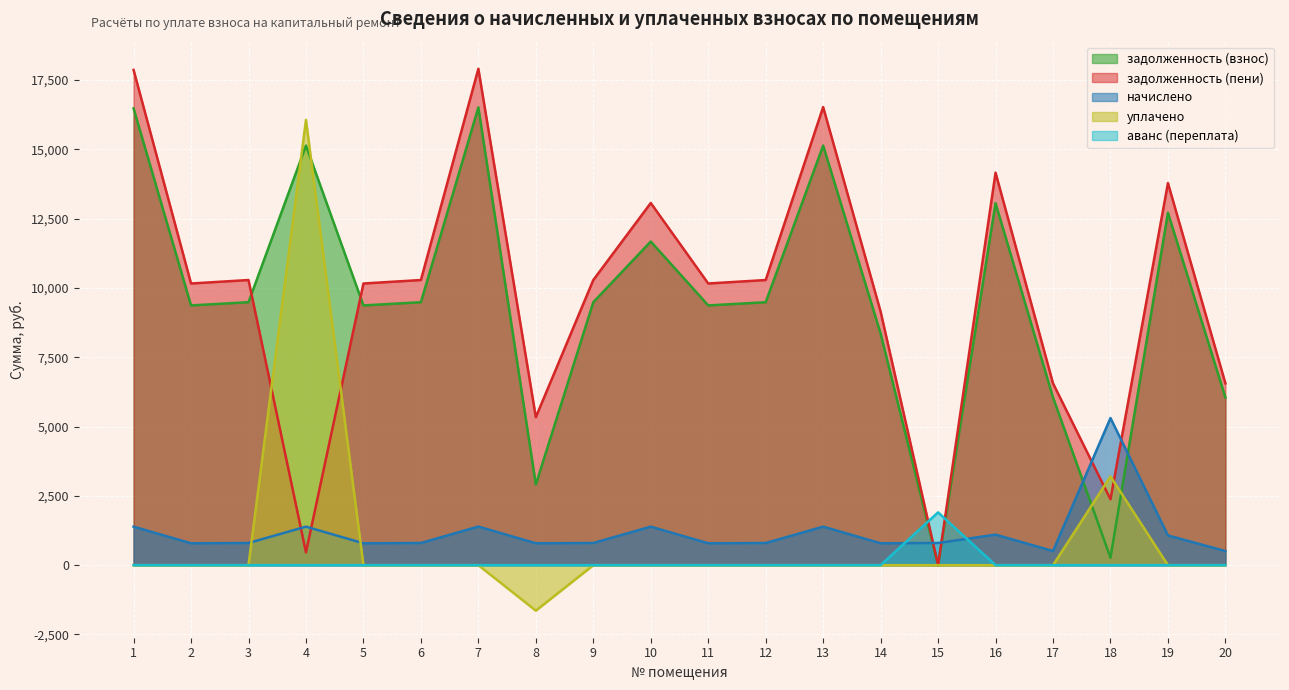

How many lines are shown in the chart?

5